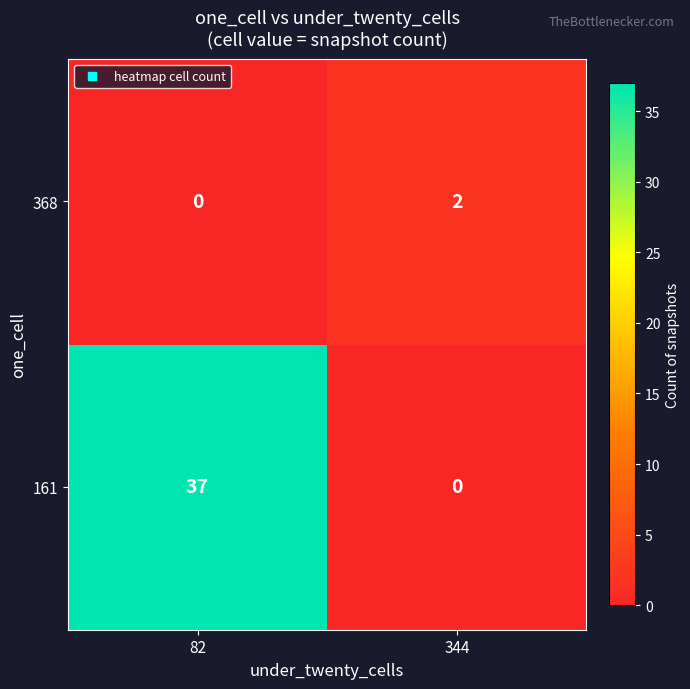

Reading left to right, list all the values displayed in this chart.

368: 0	2
161: 37	0